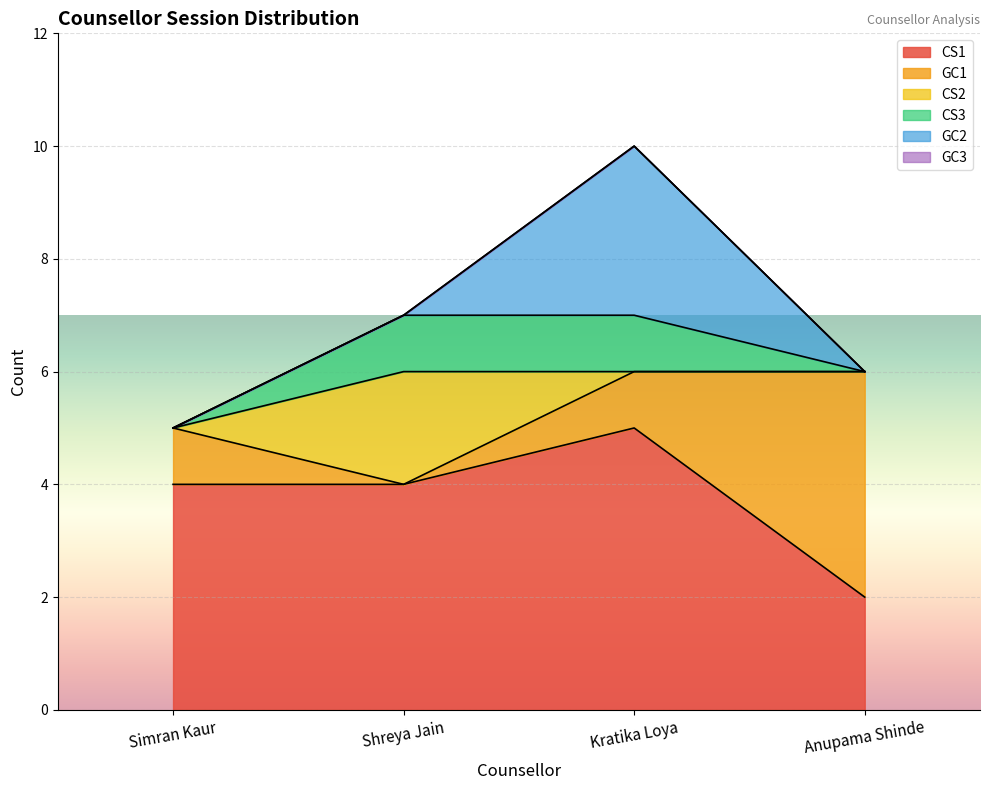

What position from the left is Simran Kaur?

1